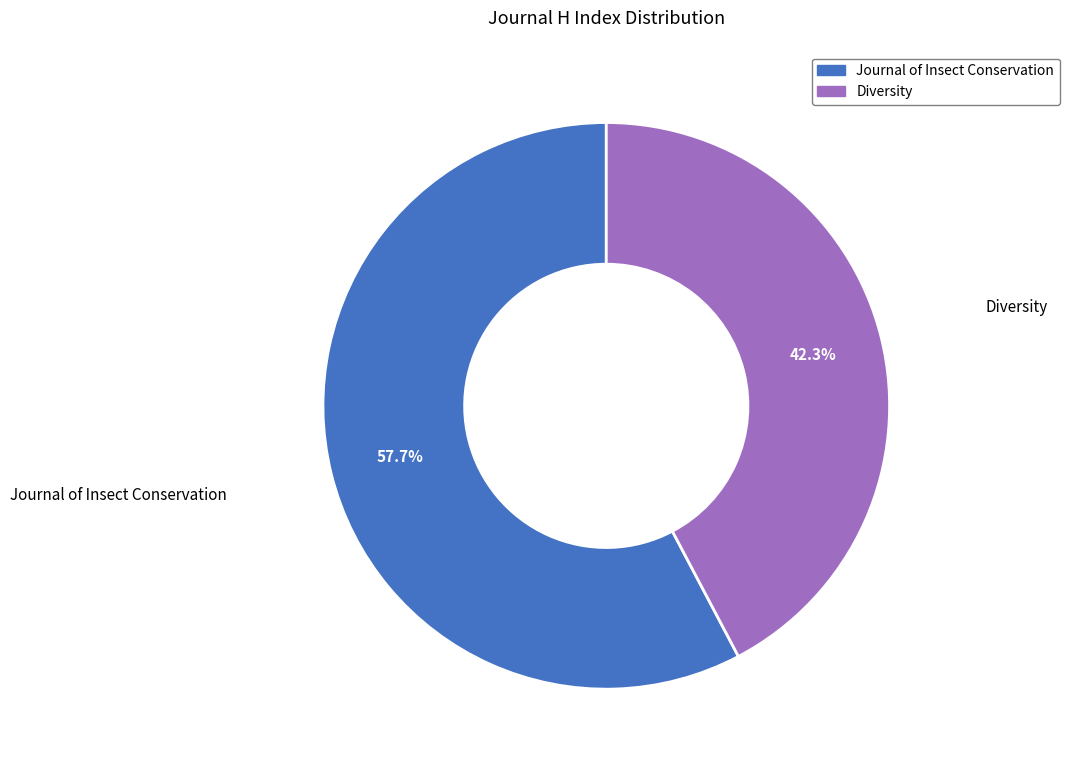

What is the ratio of the value at Diversity to the value at Journal of Insect Conservation?

0.7